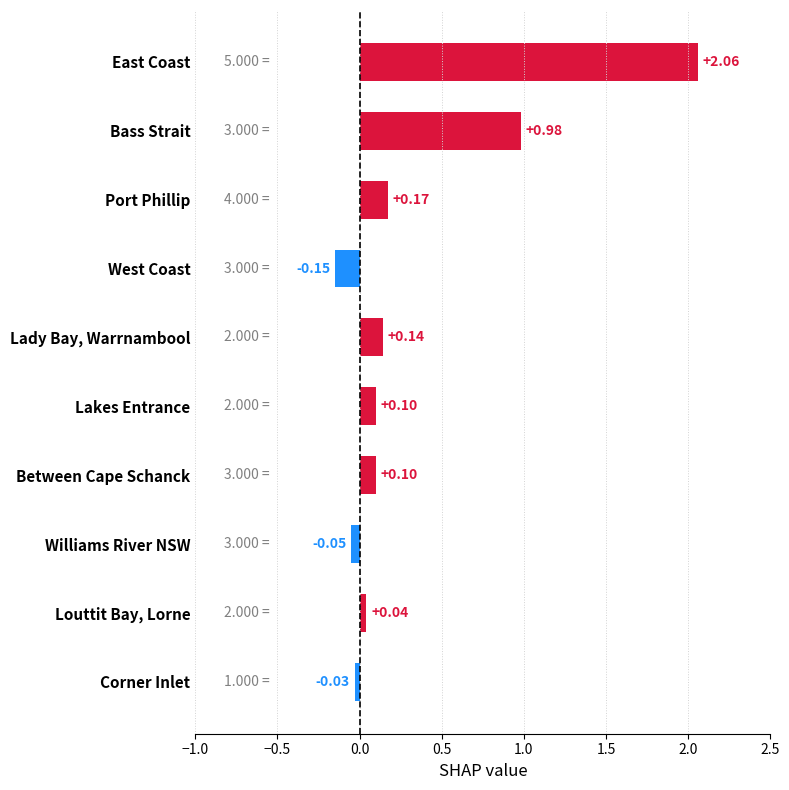

What is the sum of the values at Lady Bay, Warrnambool and Port Phillip?

0.3